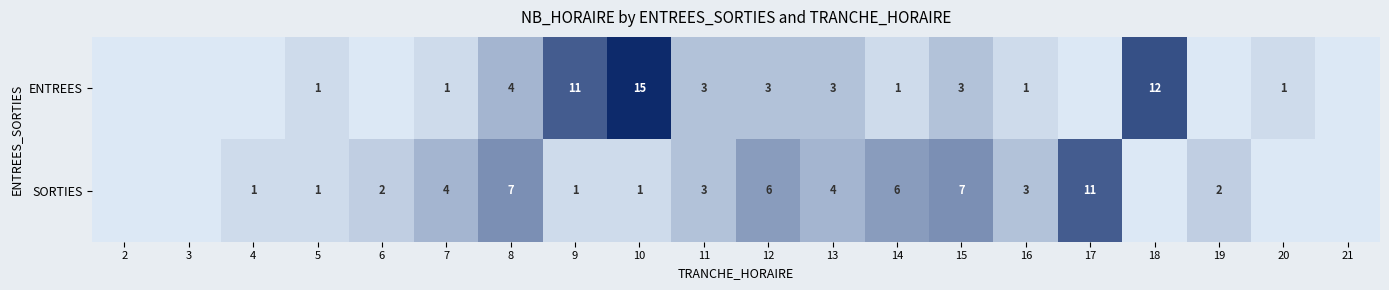

At which category is the sum across all series the highest?

10